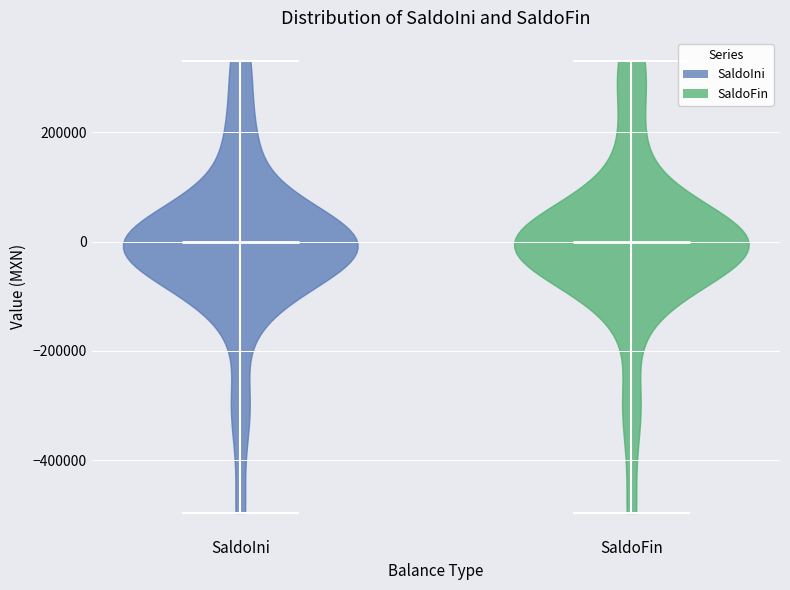

Reading left to right, read every violin against the y-axis: where its median line is, and the lowest and highest points it reaches. The values are not printed on the chart, so give them approximately, as read against the axis.

SaldoIni: median line 0, lowest point -500000, highest point 340000
SaldoFin: median line 0, lowest point -500000, highest point 340000